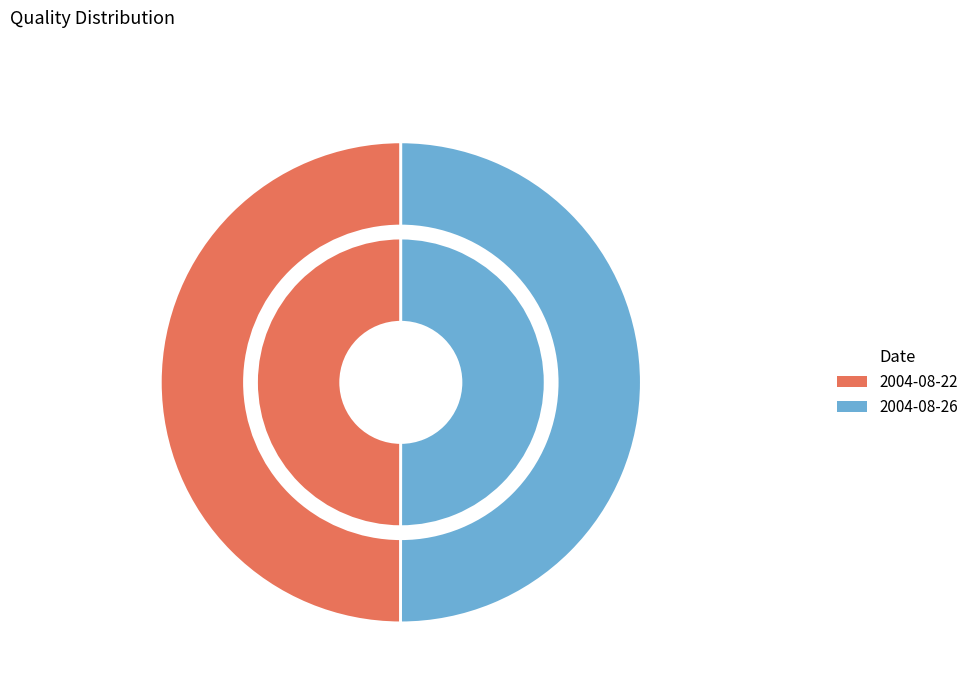

What percentage is the 2004-08-22 slice, to the nearest percent?

50%